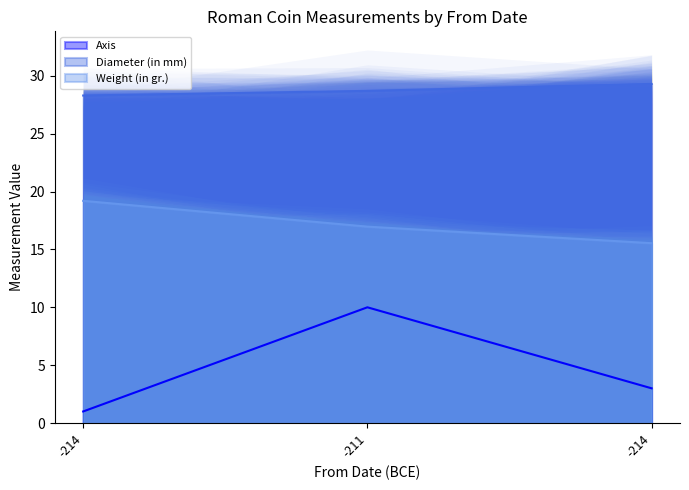

How many values in the Weight (in gr.) series are below 16?

1